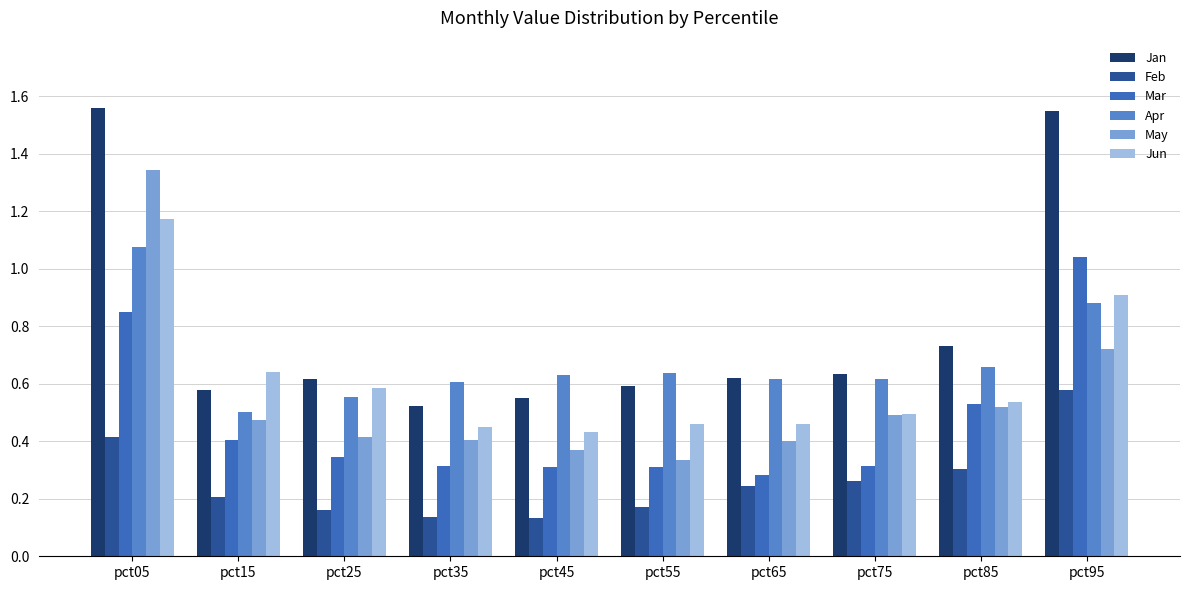

How many Jun values are between 0 and 1?

9